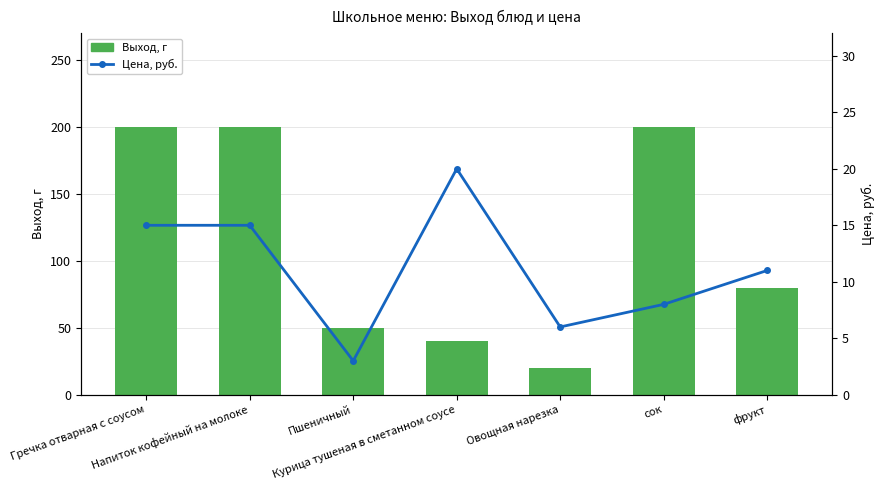

What is the sum of the Выход, г values at Курица тушеная в сметанном соусе and сок?

240